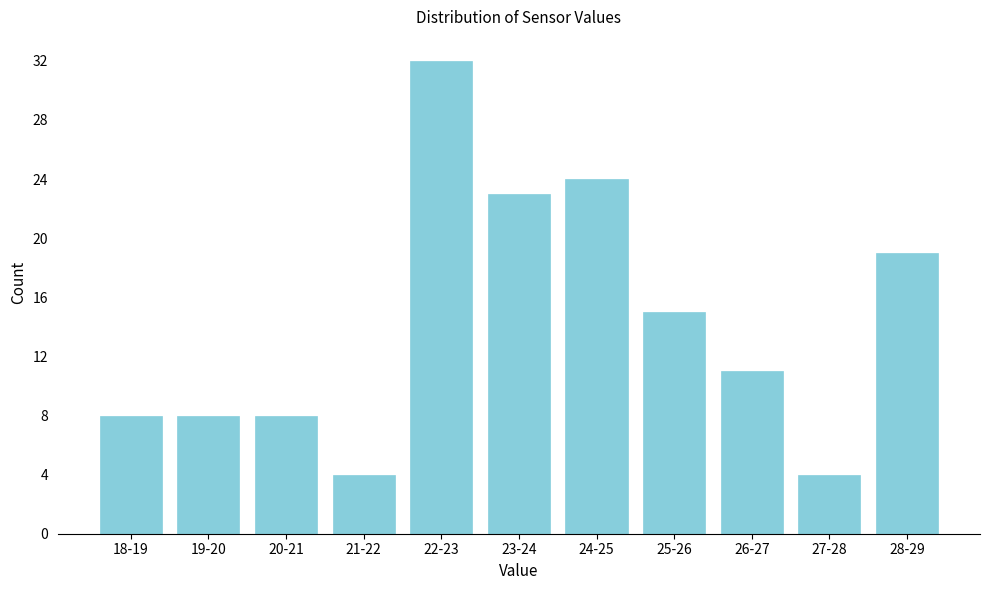

Reading left to right, what are all the values shown in this chart?

8	8	8	4	32	23	24	15	11	4	19